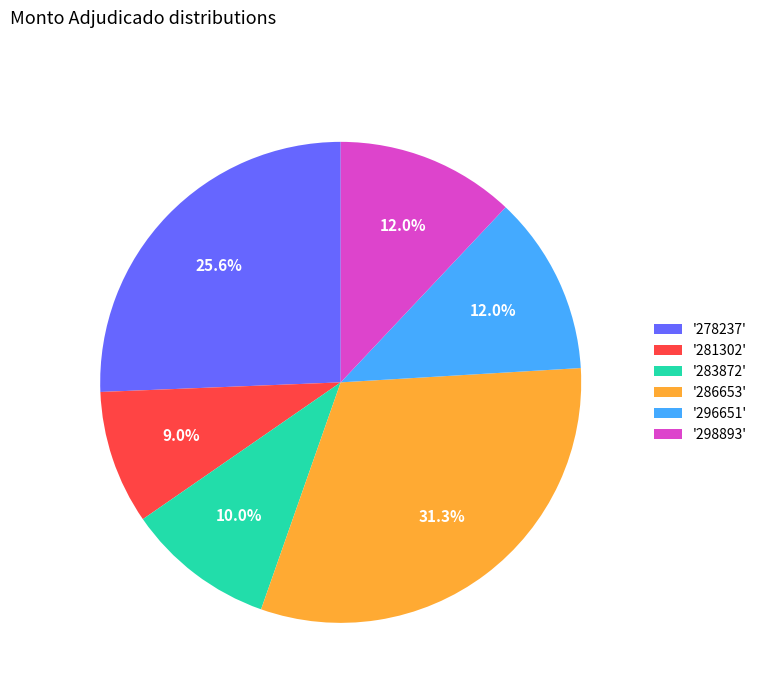

Is there any slice that represents more than half of the pie?

No